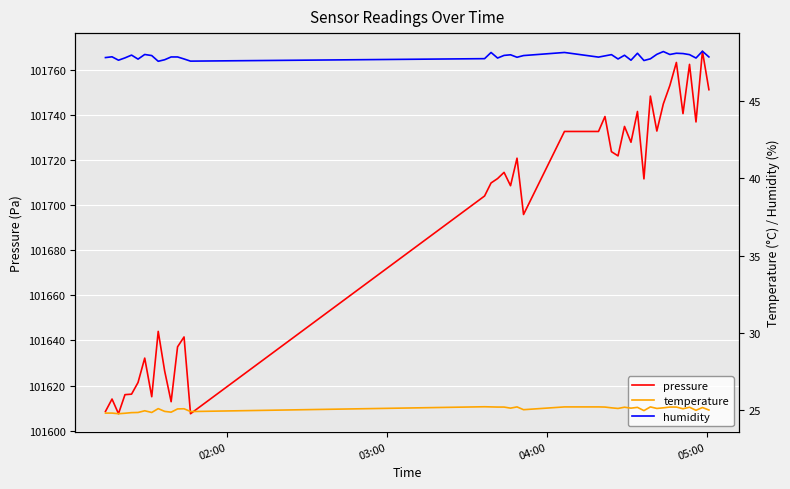

How many values in the pressure series exceed 101714?

20